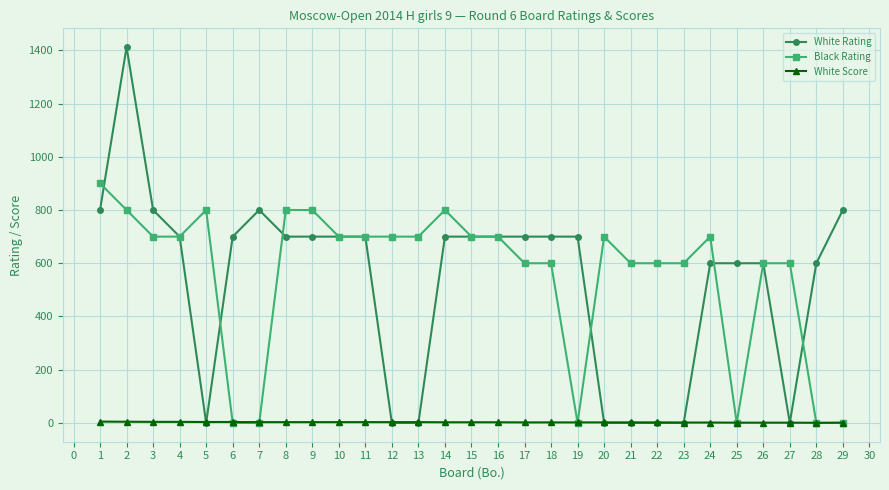

Where is the first local maximum for White Rating?

2